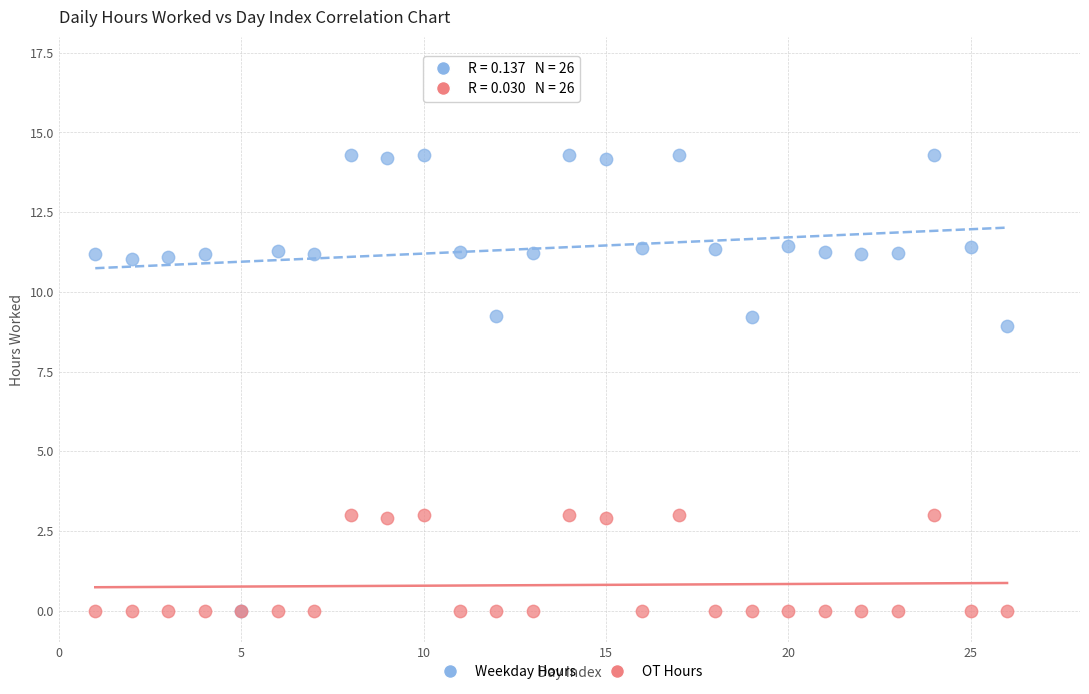

What are all the series names shown in the legend?

Weekday Hours, OT Hours